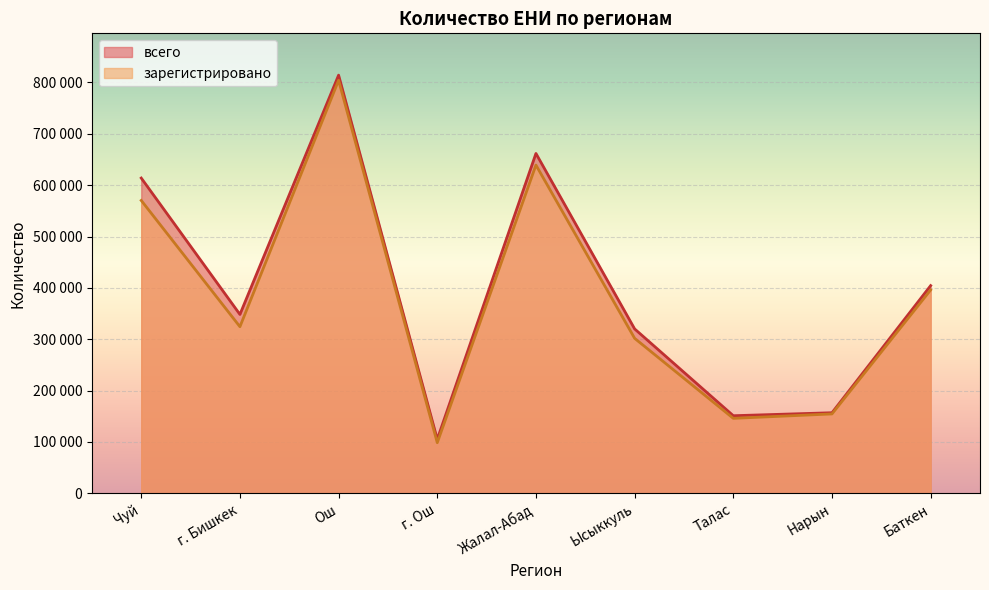

True or false: зарегистрировано has more than 0 points higher than both neighbors.

True